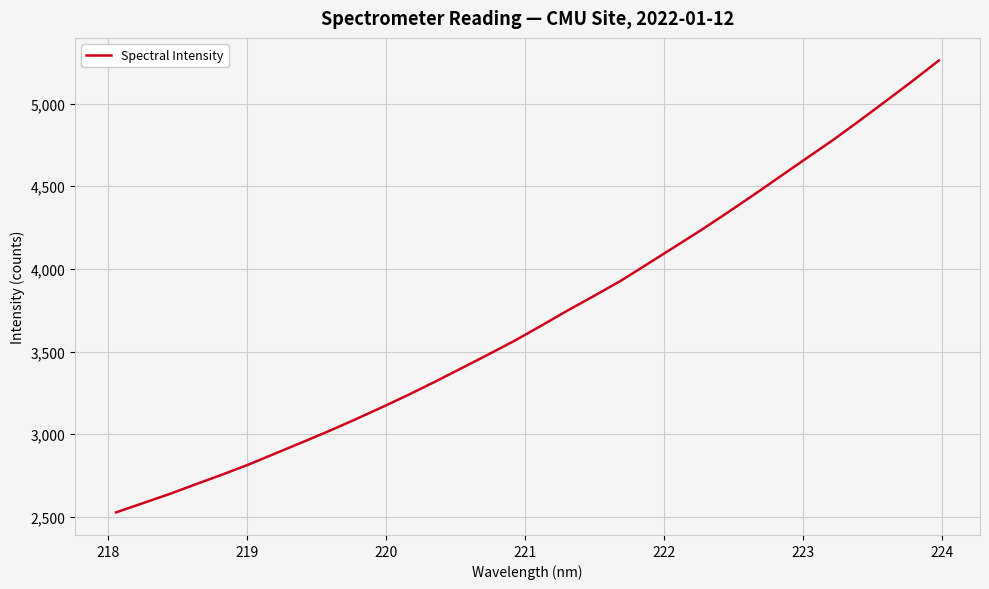

What is the greatest value displayed?

5261.3